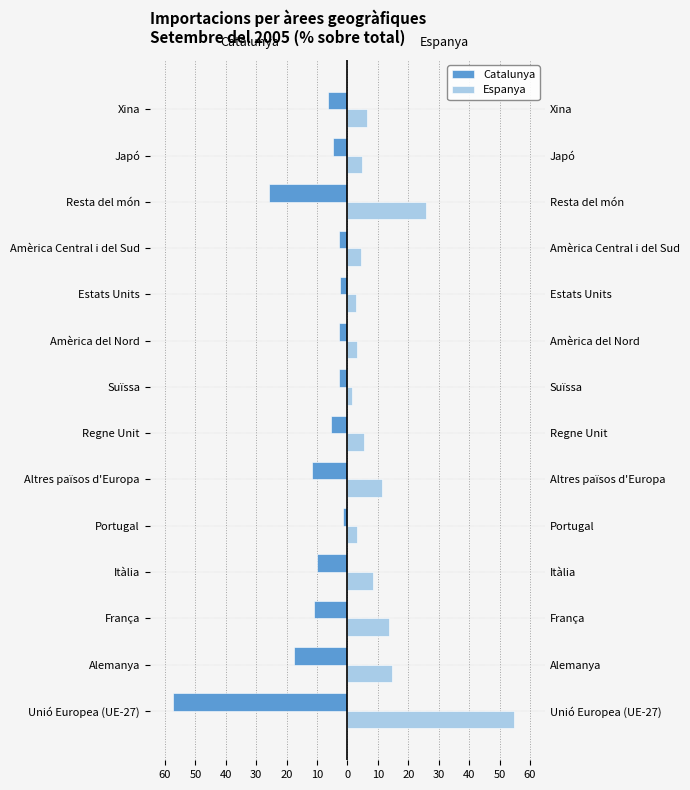

What is the value of the Catalunya bar at the 4th from the left?

-10.0